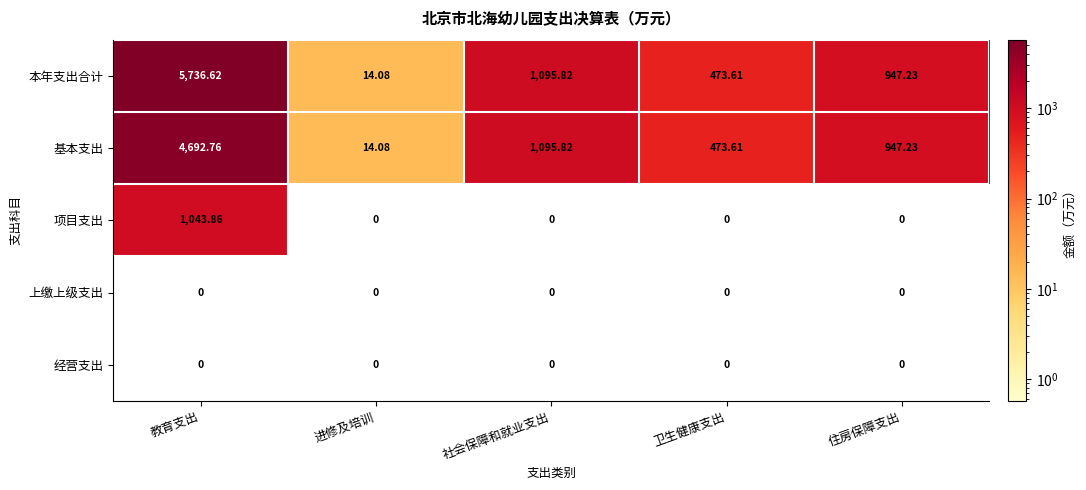

Which series has the largest total across all categories?

本年支出合计